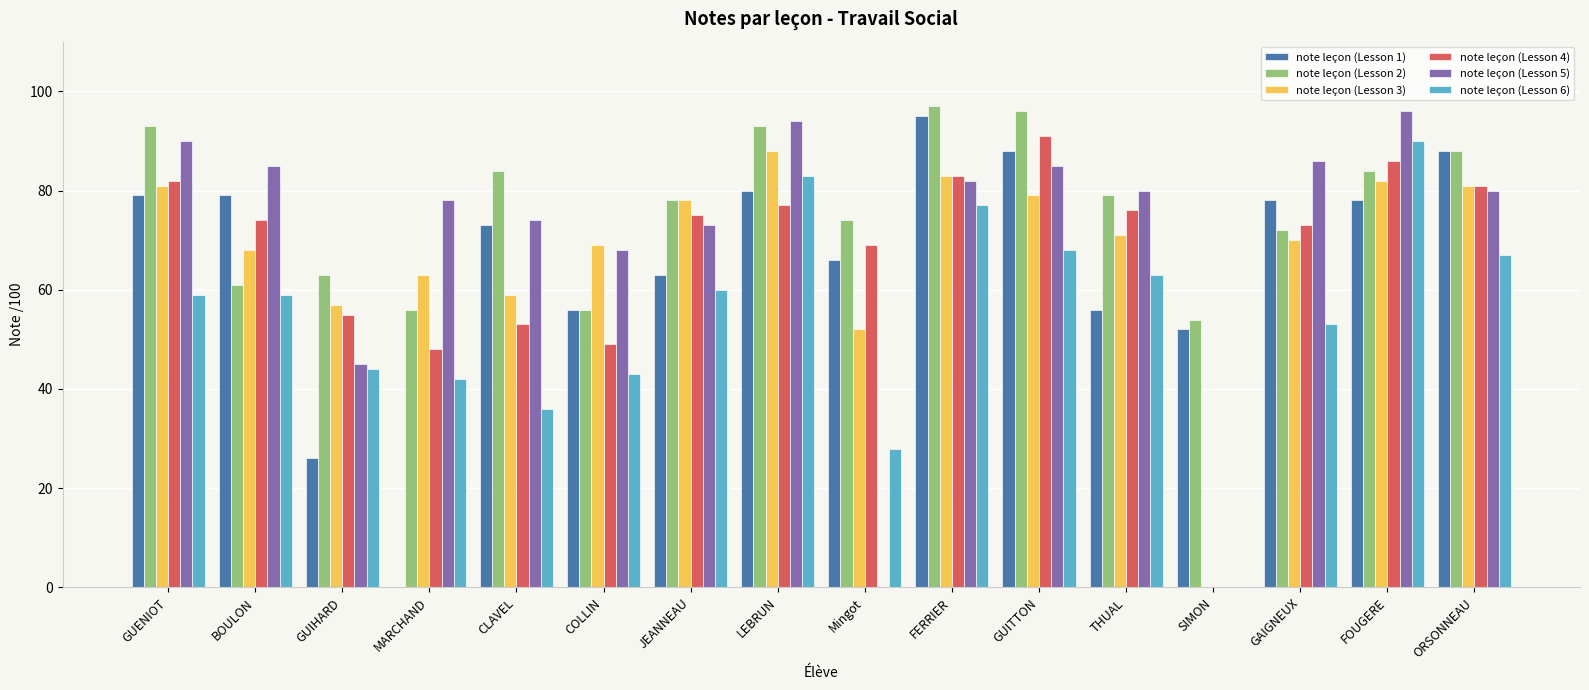

What is the maximum value shown in the chart?

97